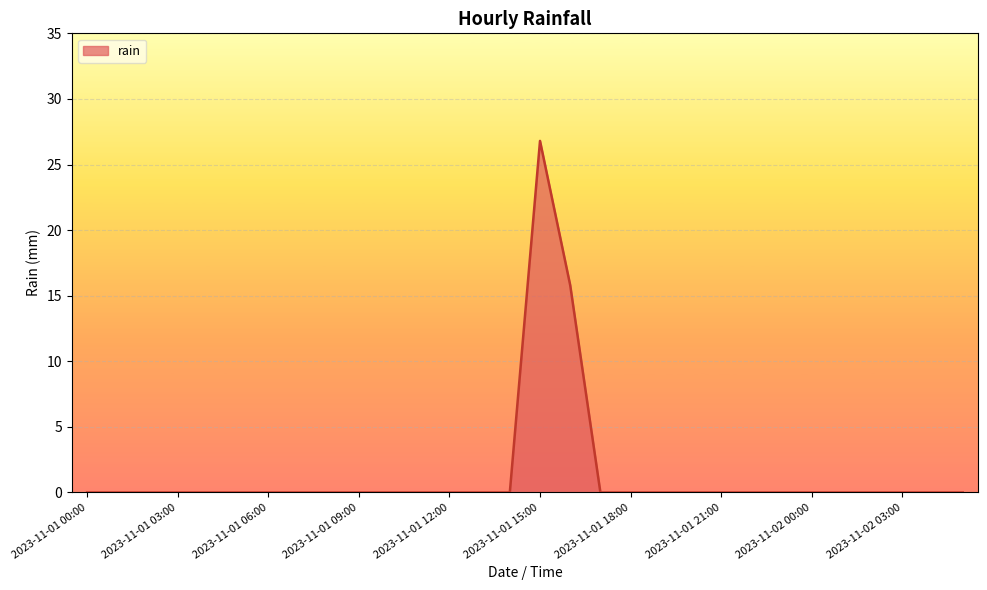

What is the difference between the maximum and minimum values?

26.8